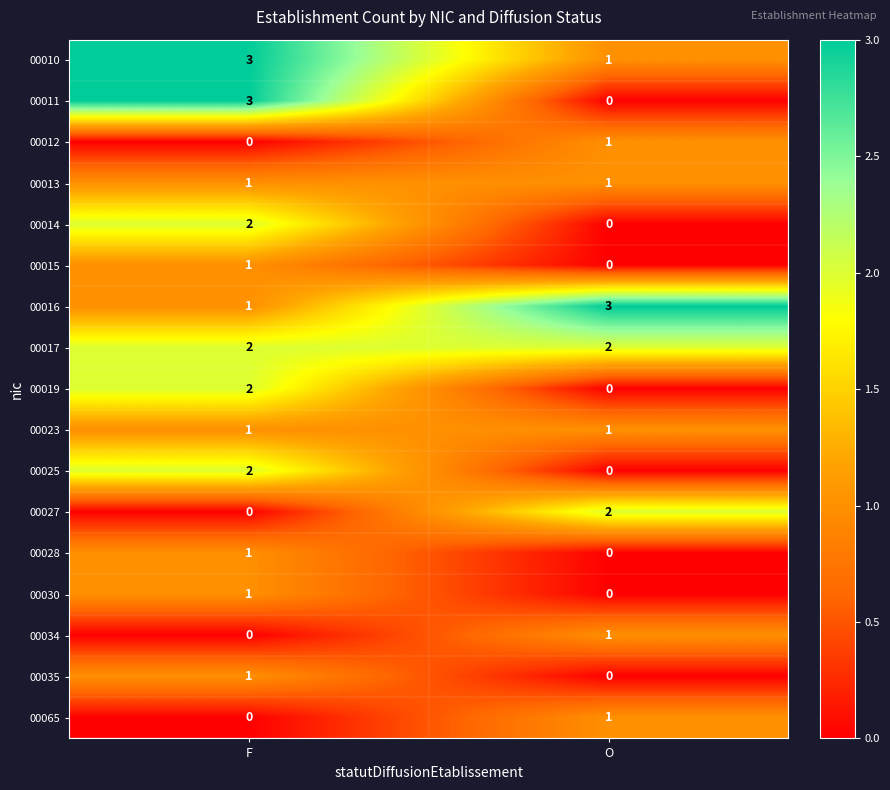

How many data points does each series have?

2